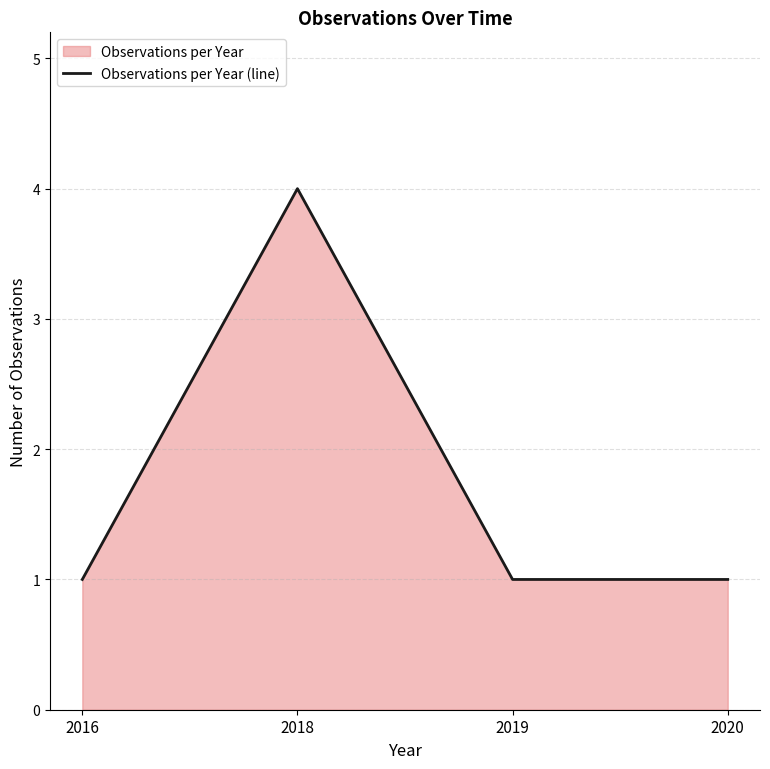

Reading left to right, list all the values displayed in this chart.

2016=1	2018=4	2019=1	2020=1